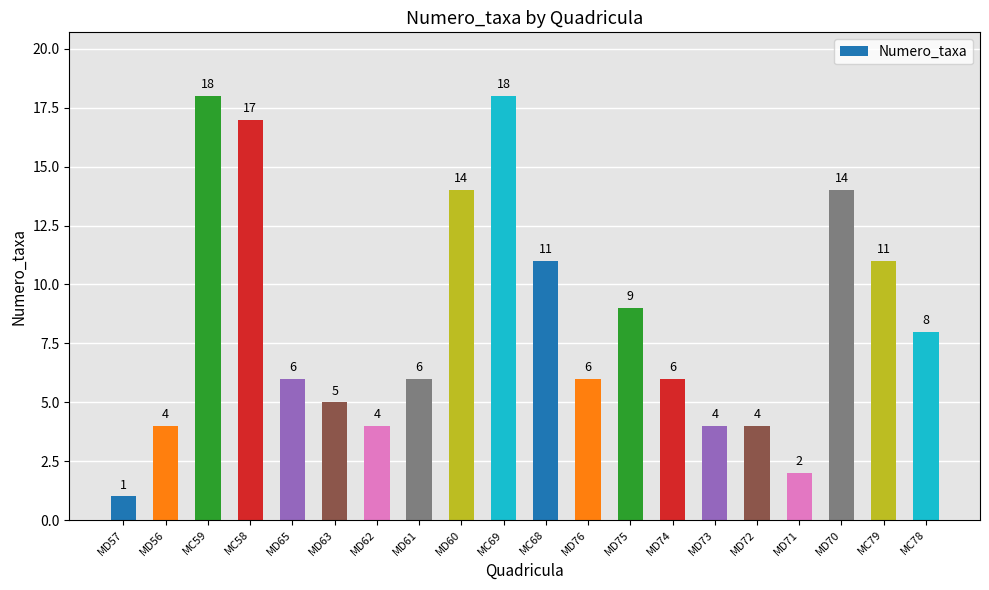

What is the label of the 13th bar from the right?

MD61